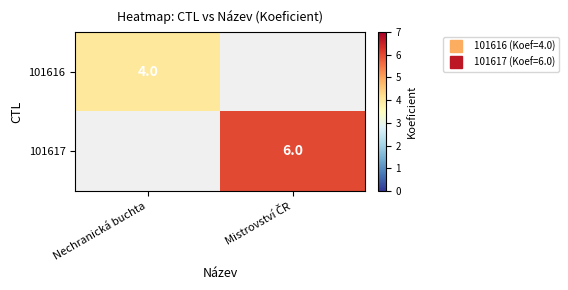

Which category has the highest value across all series?

Mistrovství ČR